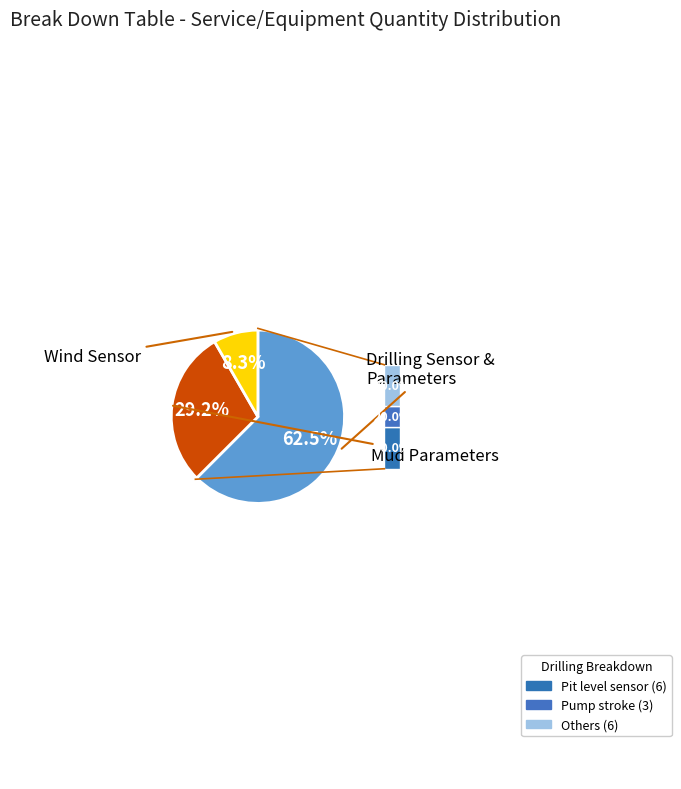

To the nearest percent, what is the average slice percentage?

33%